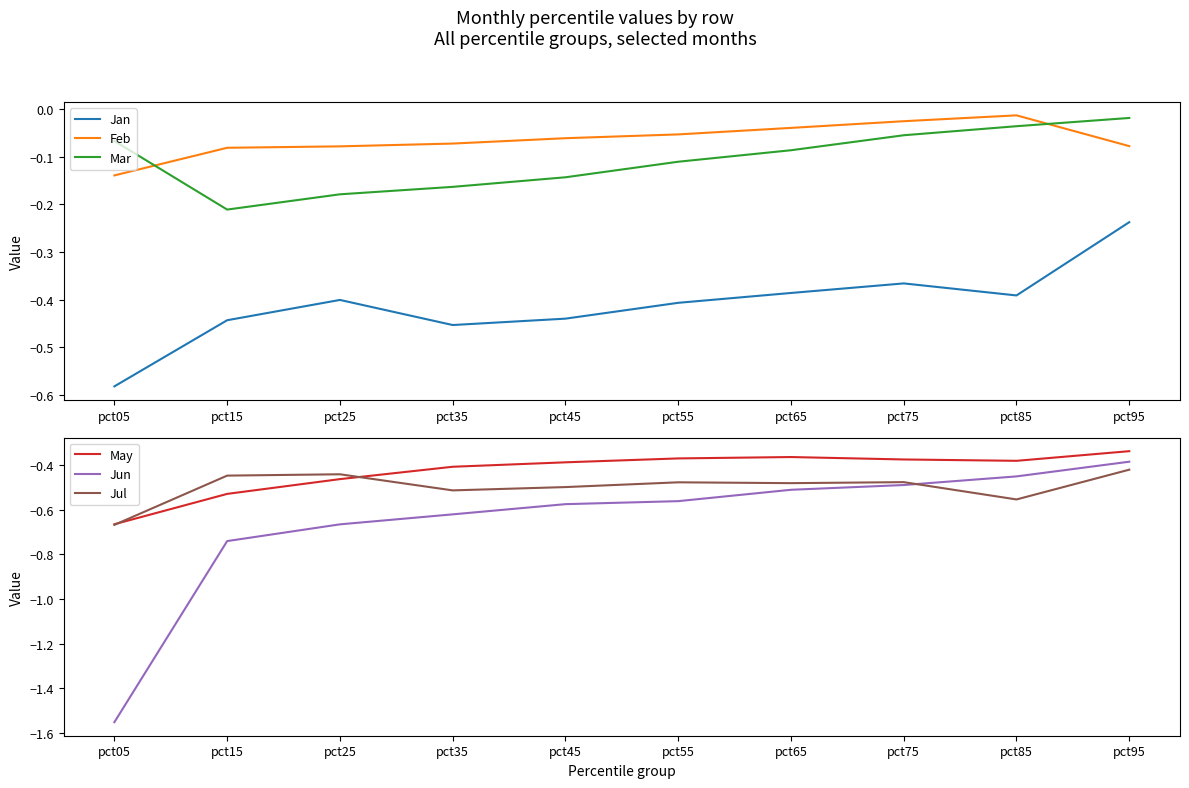

What are all the series names shown in the legend?

Jan, Feb, Mar, May, Jun, Jul